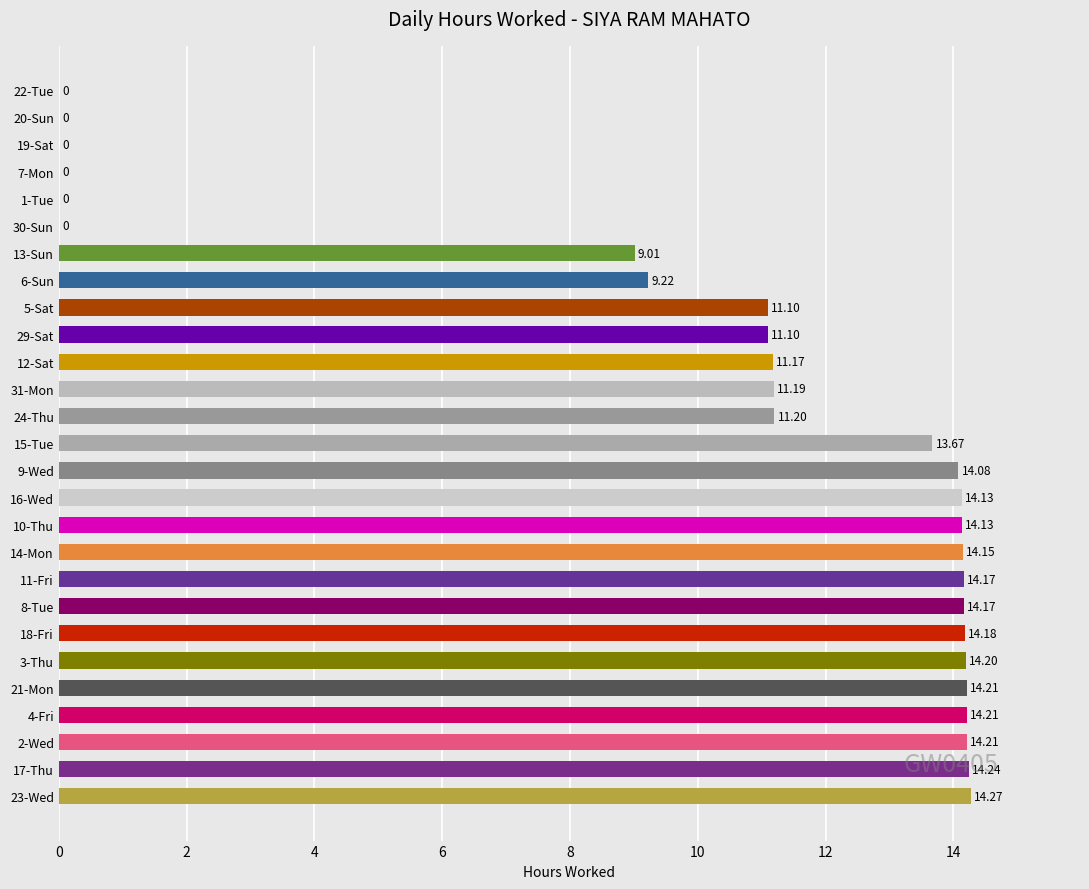

What is the sum of all values?

272.0